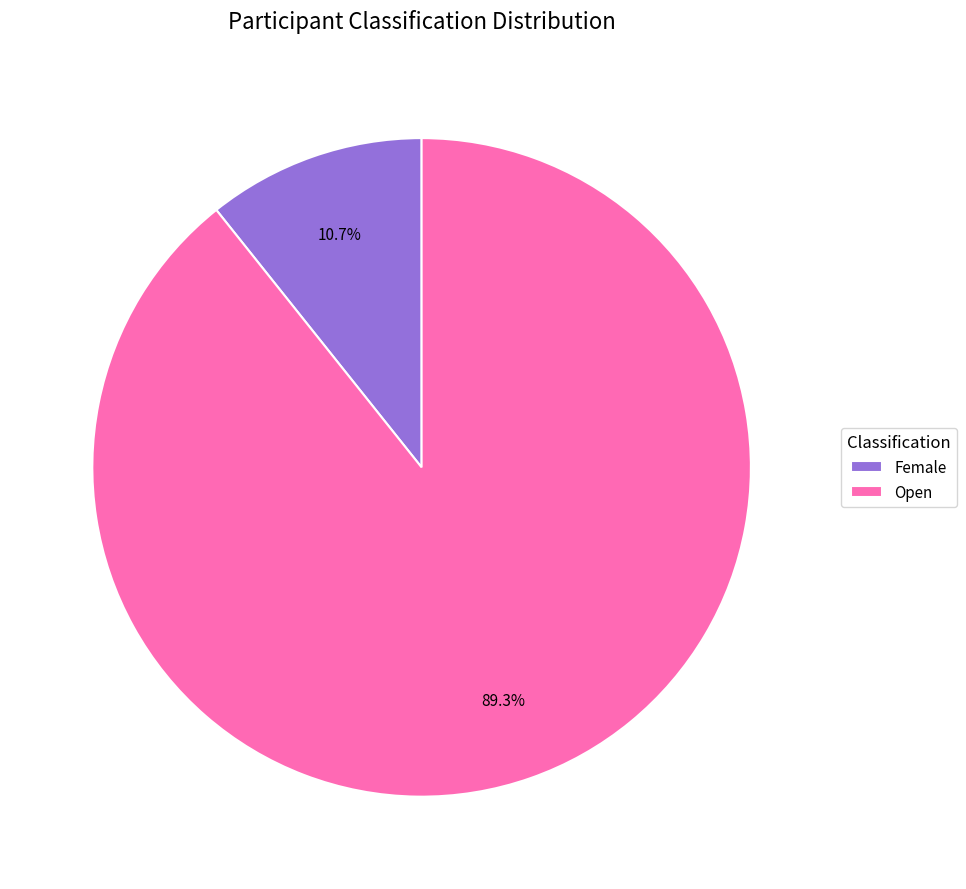

Count the number of slices in the pie.

2